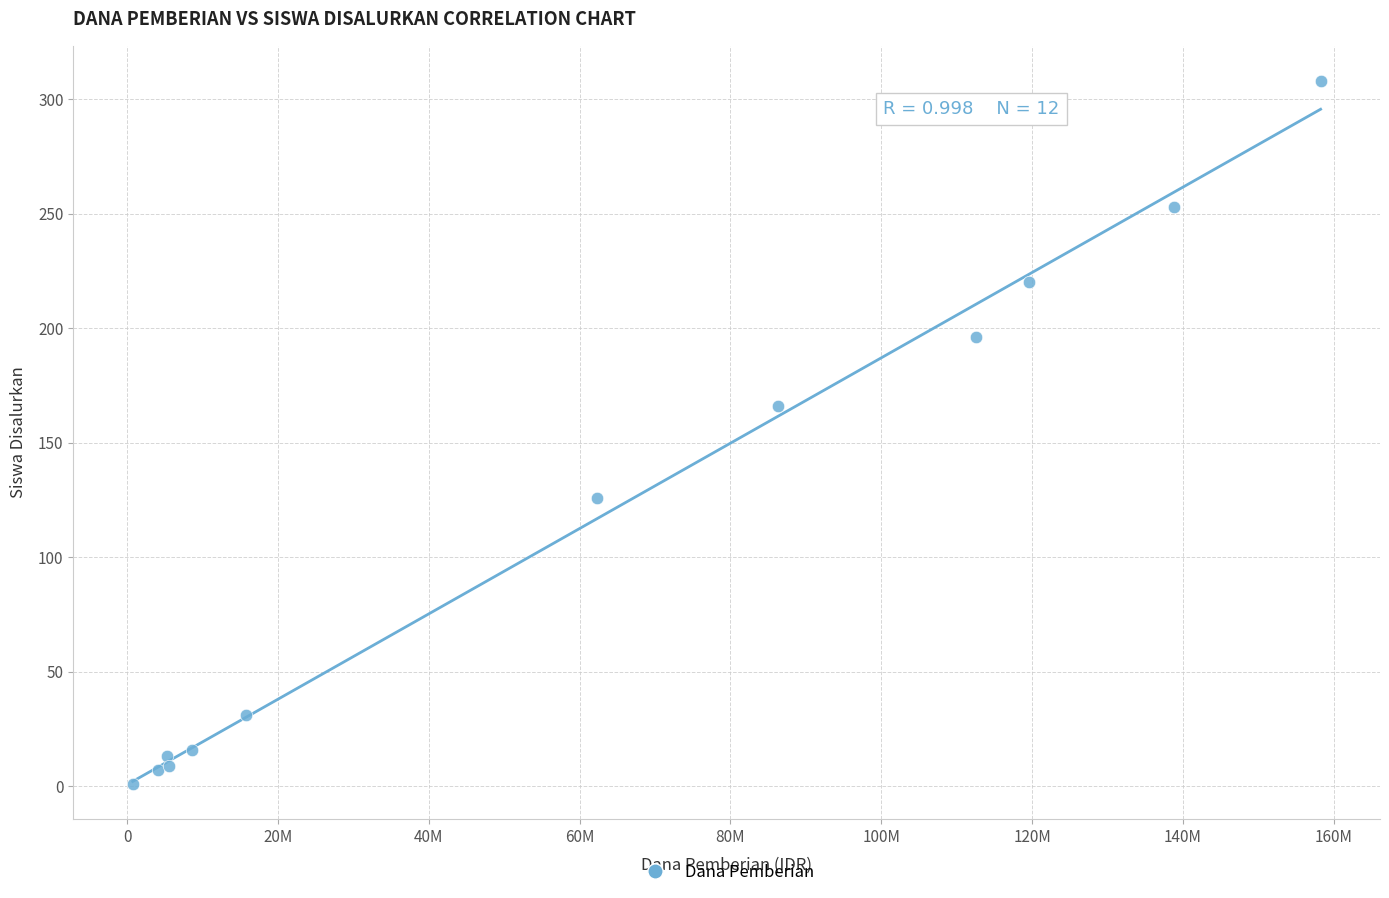

What Y value in the scatter plot is closest to 154?

166